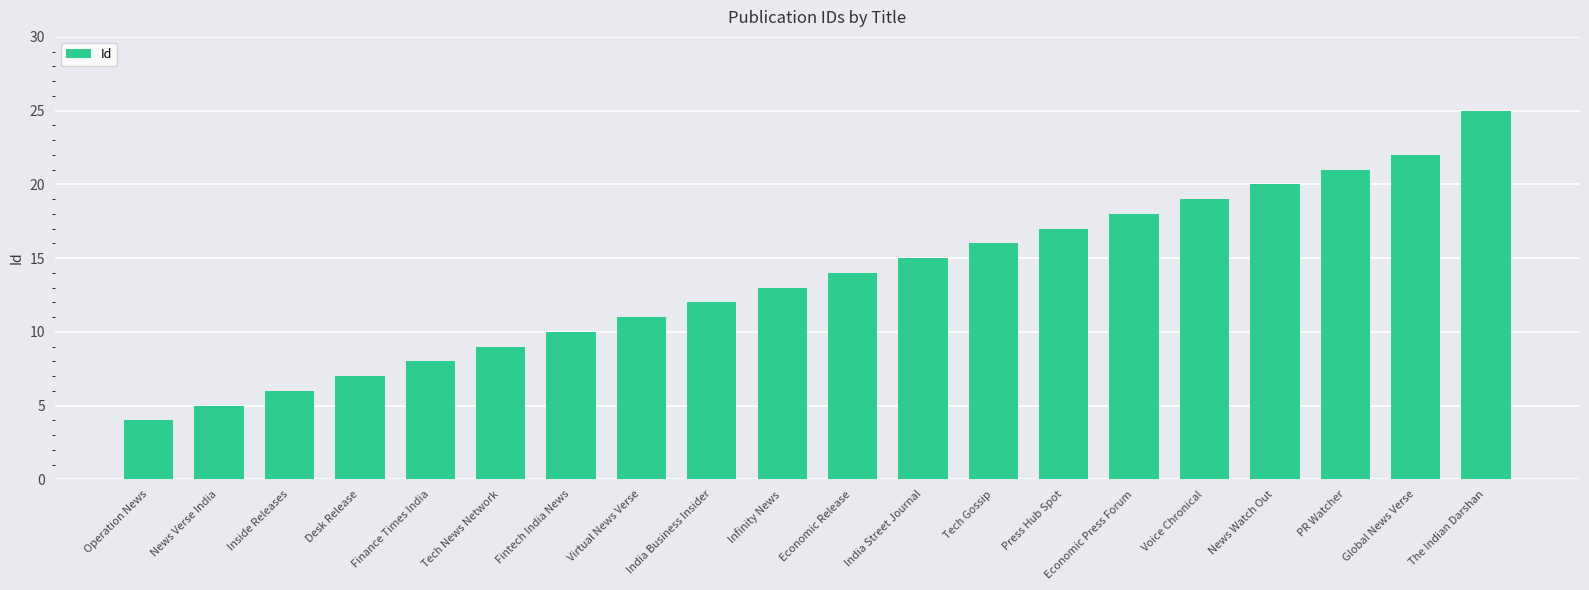

How many bars are there in total?

20